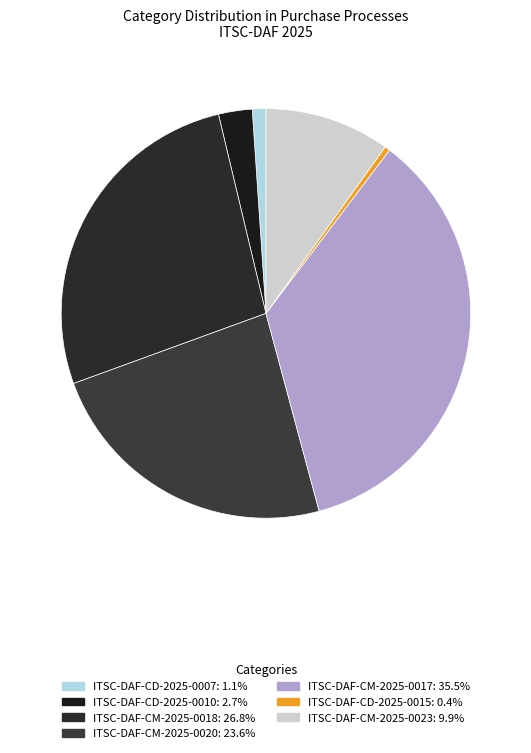

Which category has the biggest portion of the pie?

ITSC-DAF-CM-2025-0017